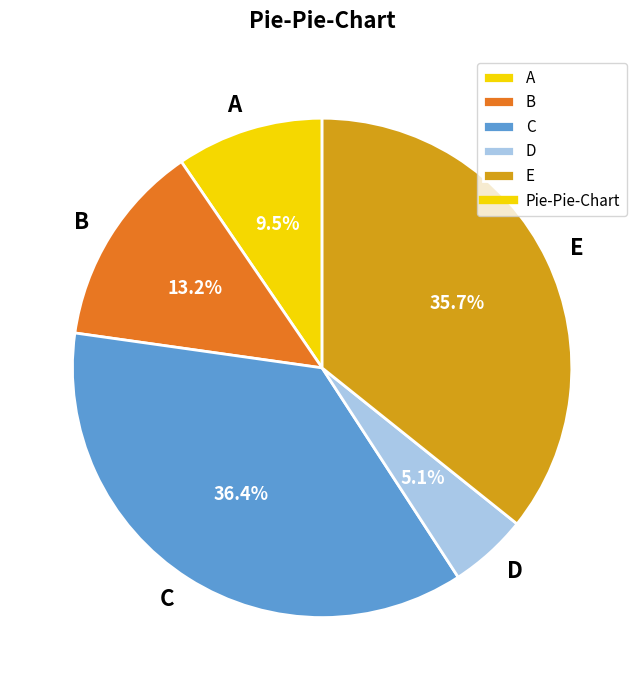

To the nearest percent, what is the average slice percentage?

20%